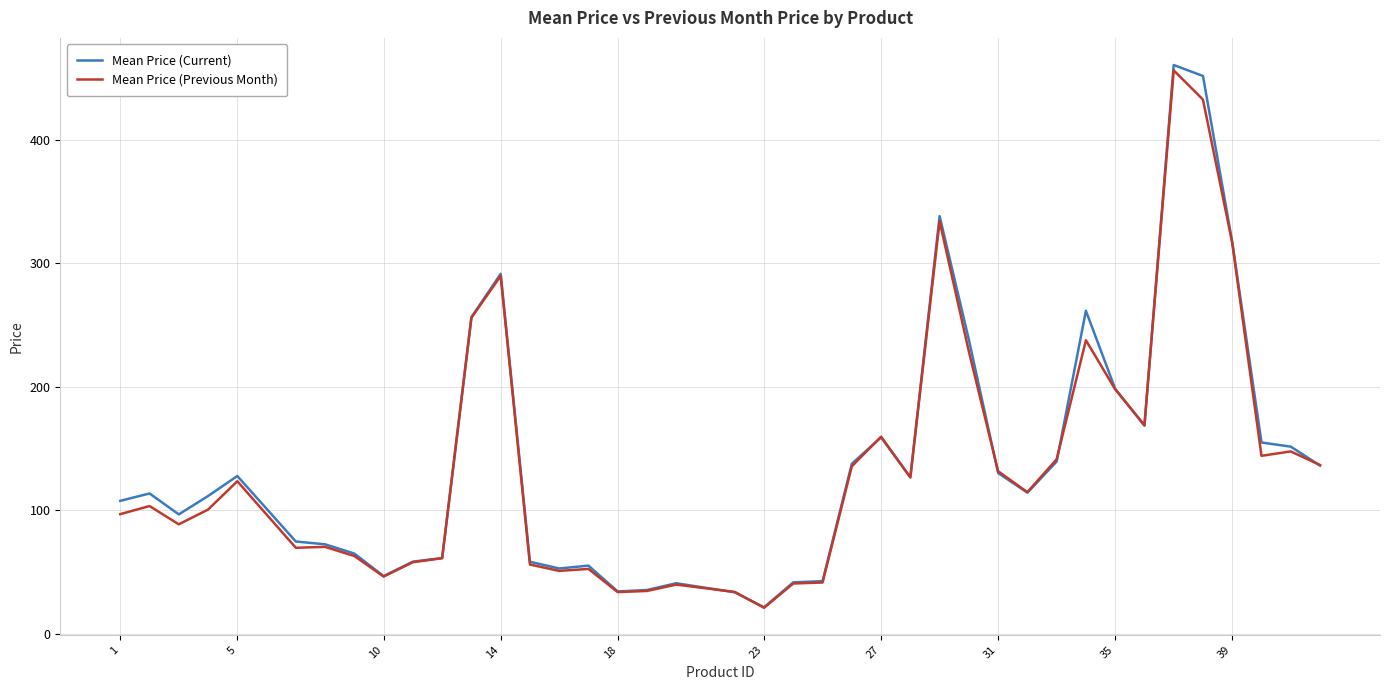

What is the smallest value displayed?

20.9